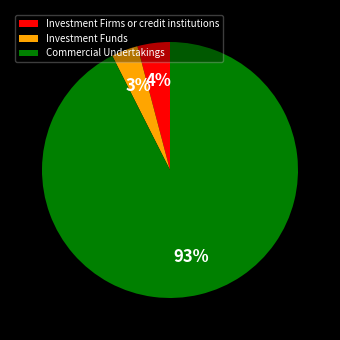

Do Investment Firms or credit institutions and Investment Funds together represent more than half of the pie?

No